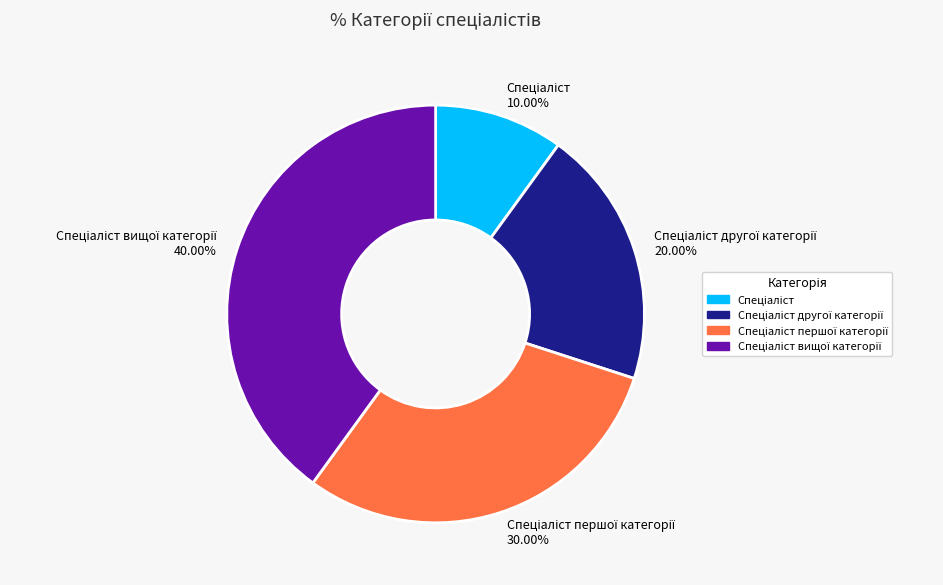

Is there a majority slice in this chart?

No